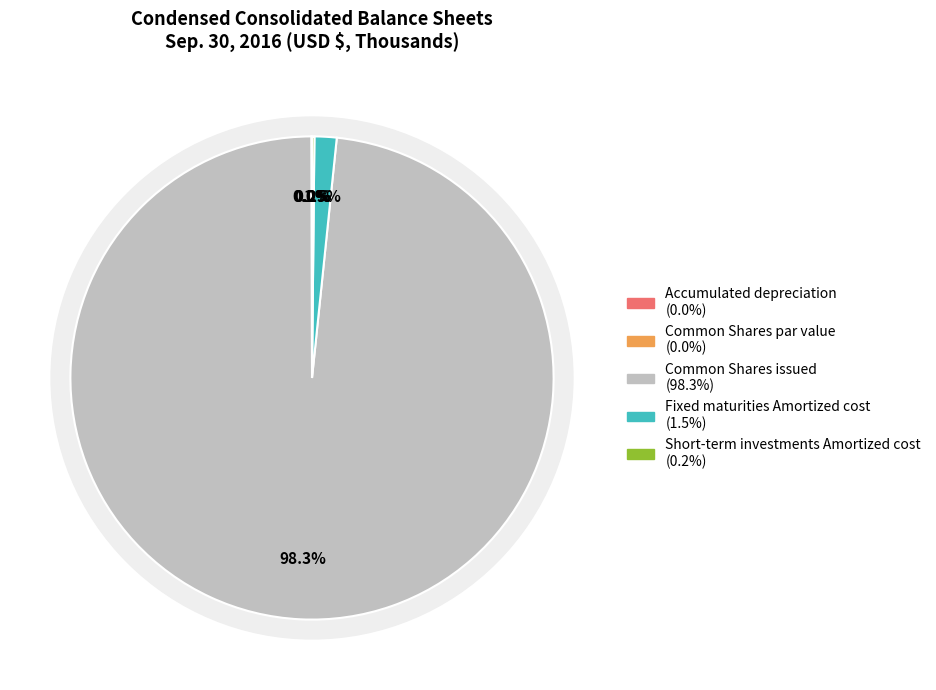

Which has a higher value, Accumulated depreciation or Common Shares issued?

Common Shares issued